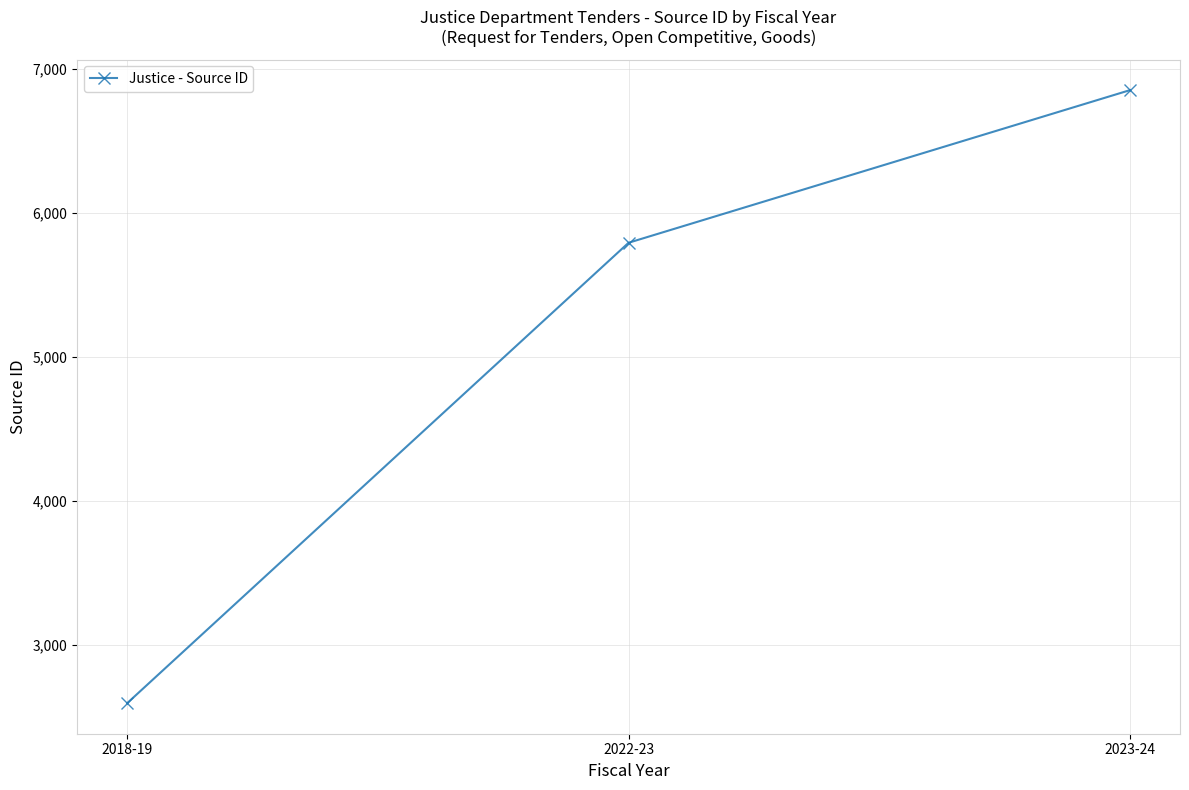

Read the value at 2018-19.

2596